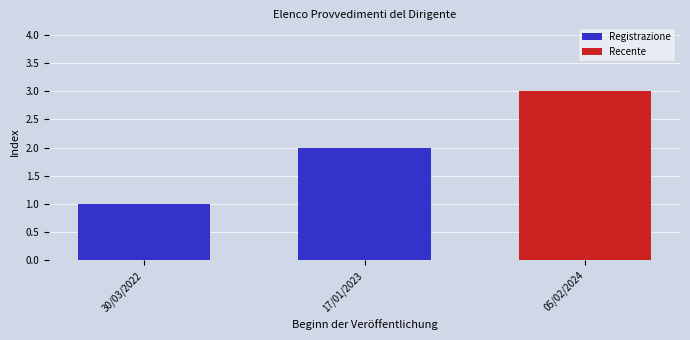

Reading left to right, what are all the values shown in this chart?

30/03/2022=1	17/01/2023=2	05/02/2024=3